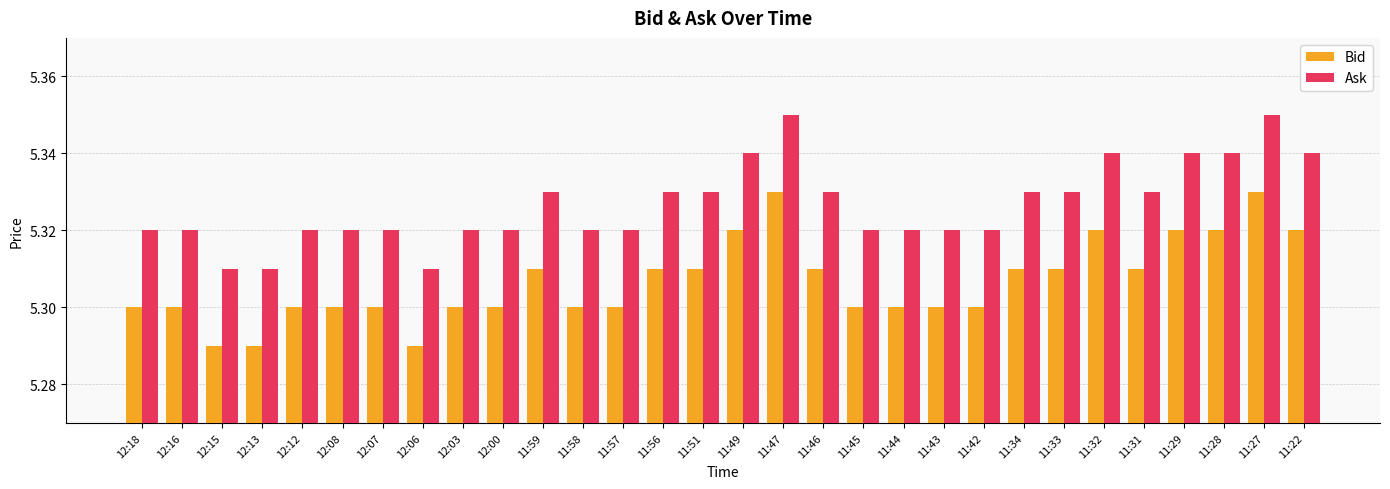

Does the chart contain stacked bars?

No